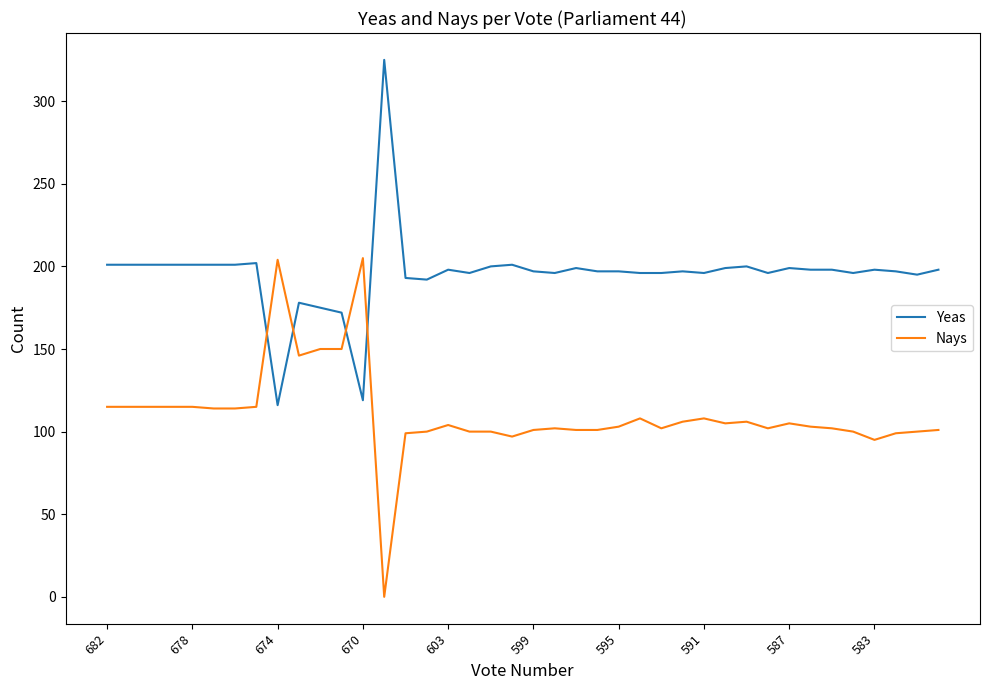

Is this an area chart (filled region under the line)?

No